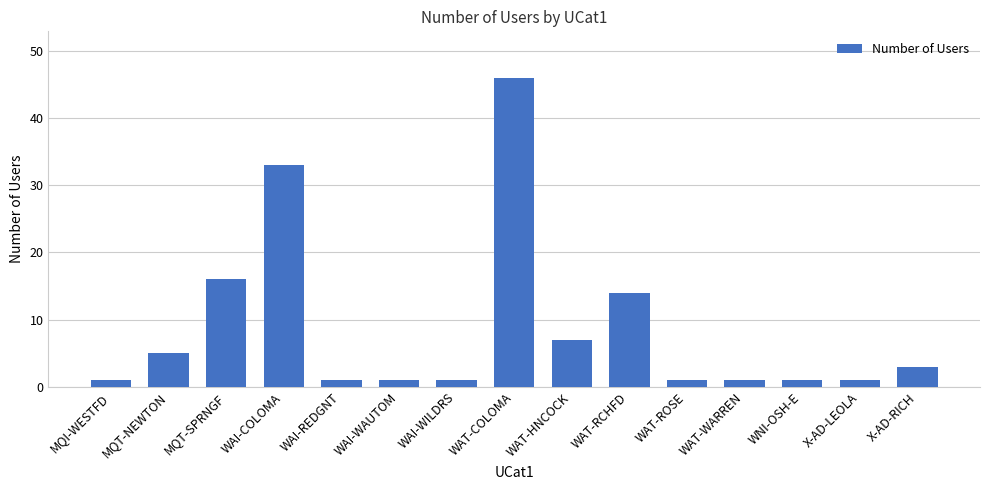

What is the difference between the values at X-AD-RICH and WAT-RCHFD?

11